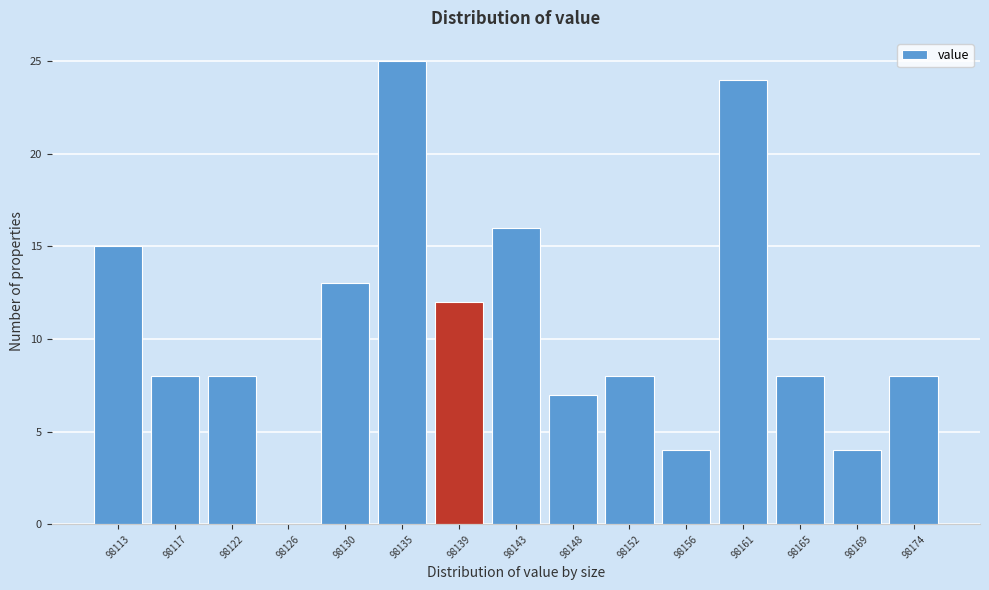

Reading left to right, list every bar in this chart as the range it spans on the x-axis followed by its height. Neither the bar edges nor the heights are printed on the chart, so give them approximately, as read against the axes.

98110.5 to 98115.0: 15
98115.0 to 98119.5: 8
98119.5 to 98124.0: 8
98124.0 to 98128.0: 0
98128.0 to 98132.5: 13
98132.5 to 98137.0: 25
98137.0 to 98141.0: 12
98141.0 to 98145.5: 16
98145.5 to 98150.0: 7
98150.0 to 98154.0: 8
98154.0 to 98158.5: 4
98158.5 to 98163.0: 24
98163.0 to 98167.0: 8
98167.0 to 98171.5: 4
98171.5 to 98176.0: 8